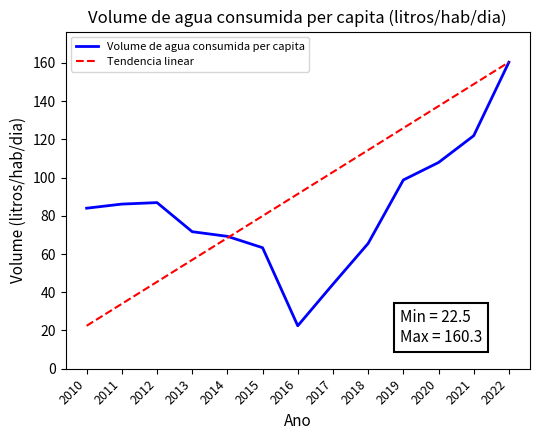

The chart shows a value of 121.9 at 2021. True or false?

True